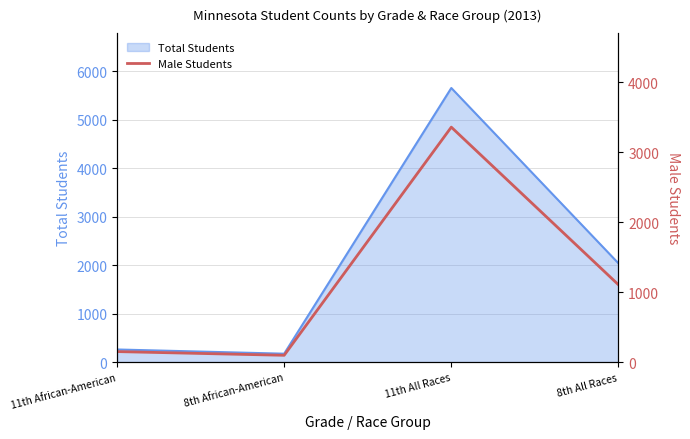

At which label does the data first exceed 1106?

11th All Races